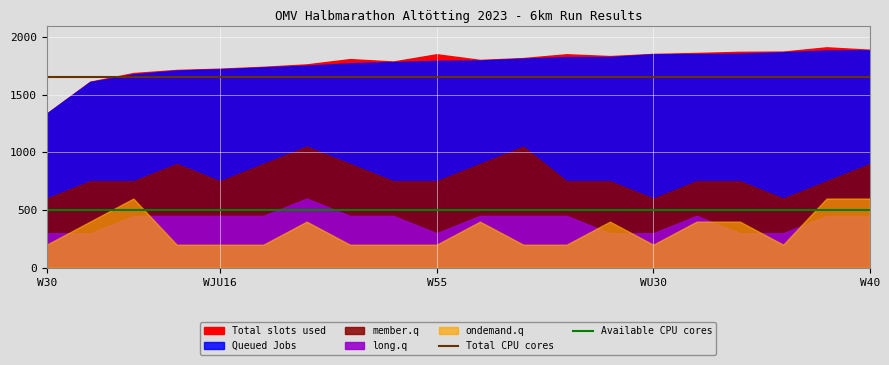

True or false: Available CPU cores and Total CPU cores intersect in this chart.

False